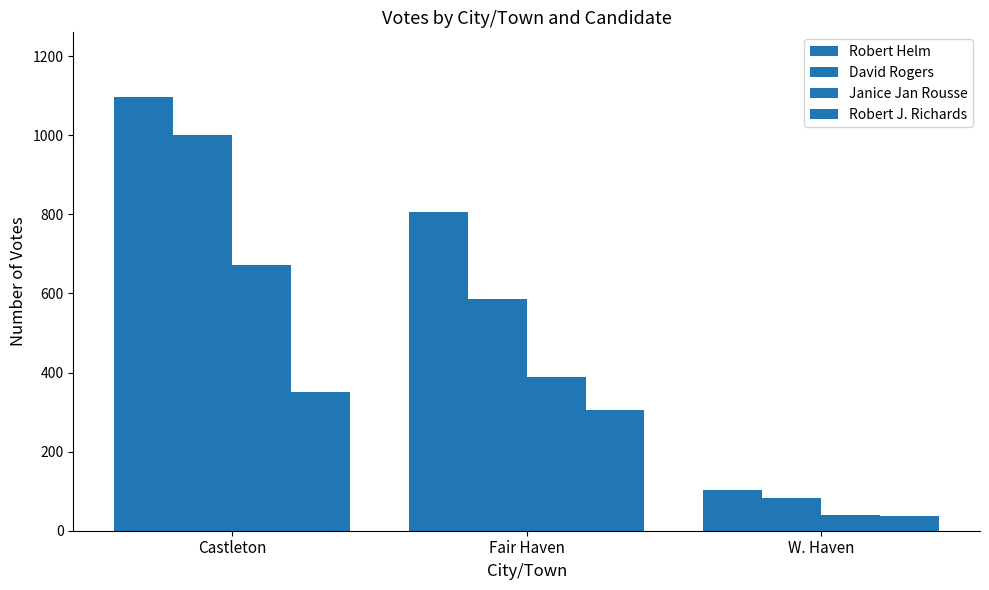

What is the sum of the Robert Helm values at Fair Haven and Castleton?

1903